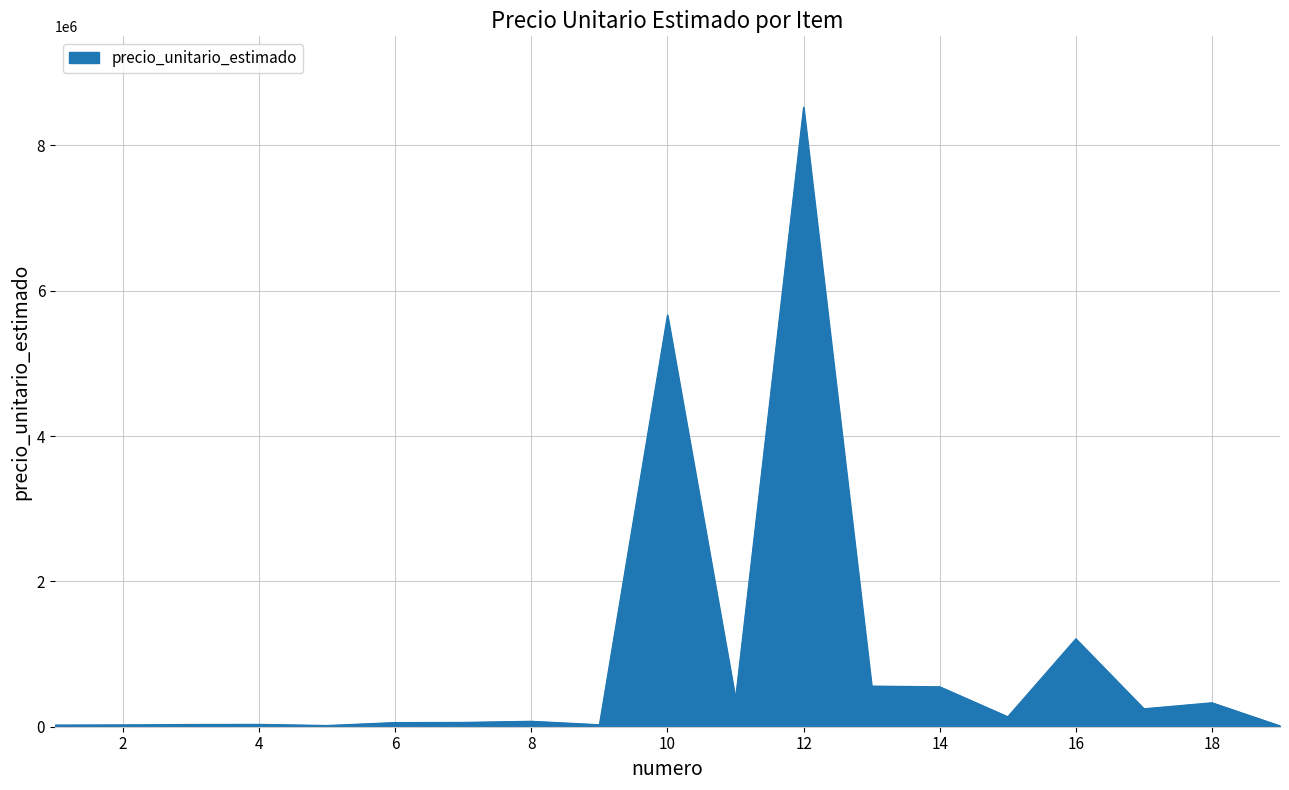

What is the greatest value displayed?

8525000